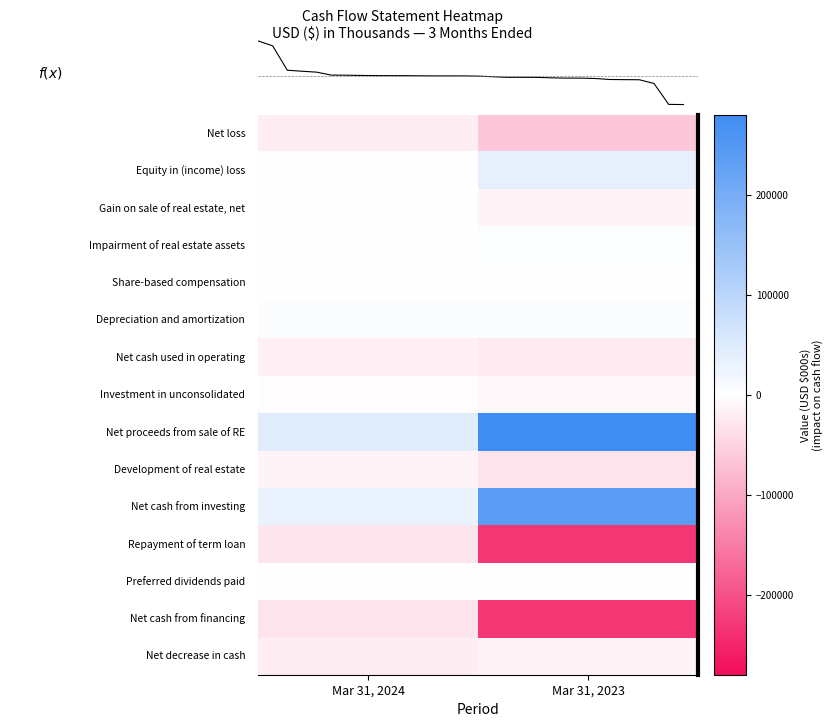

Count the number of categories in the chart.

2